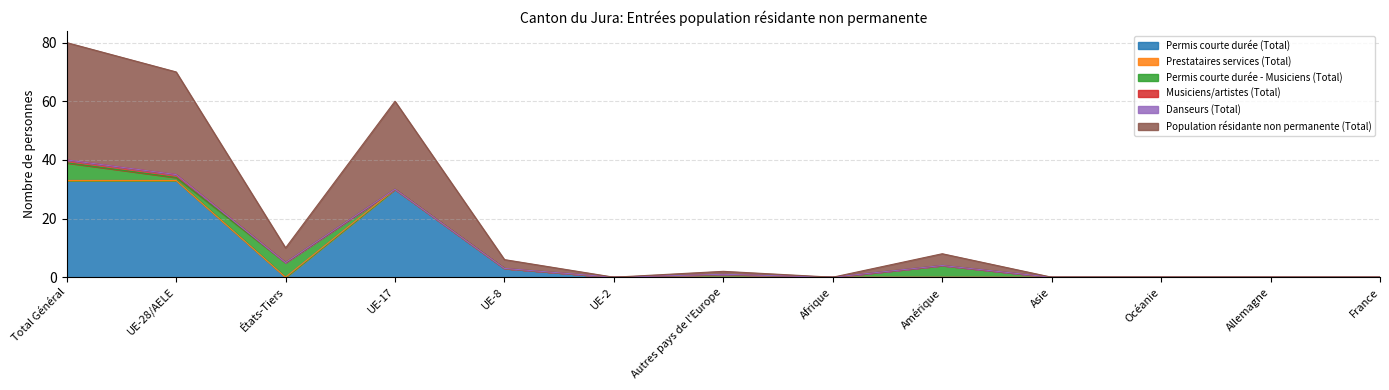

How many lines are shown in the chart?

6